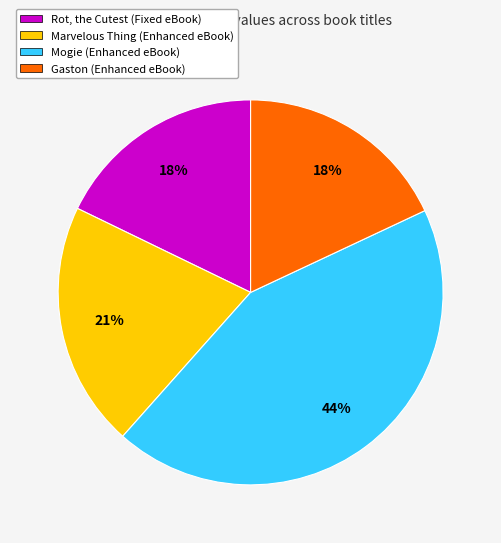

What is the largest slice in the pie chart?

Mogie (Enhanced eBook)